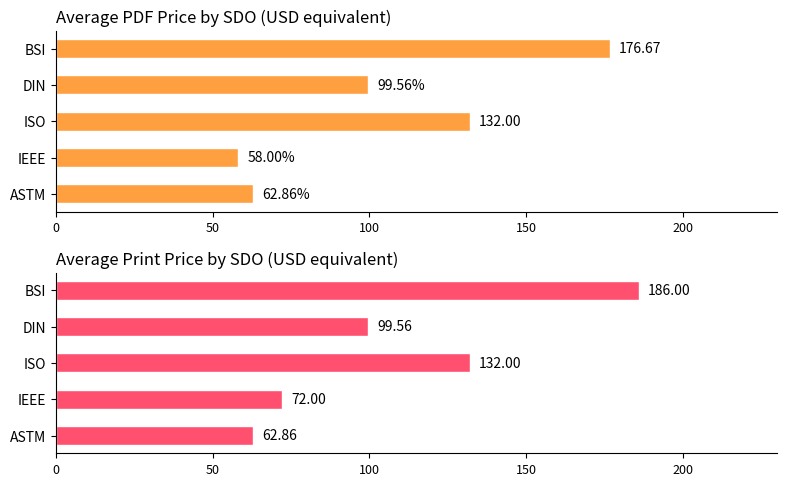

What is the minimum value shown in the chart?

58.0